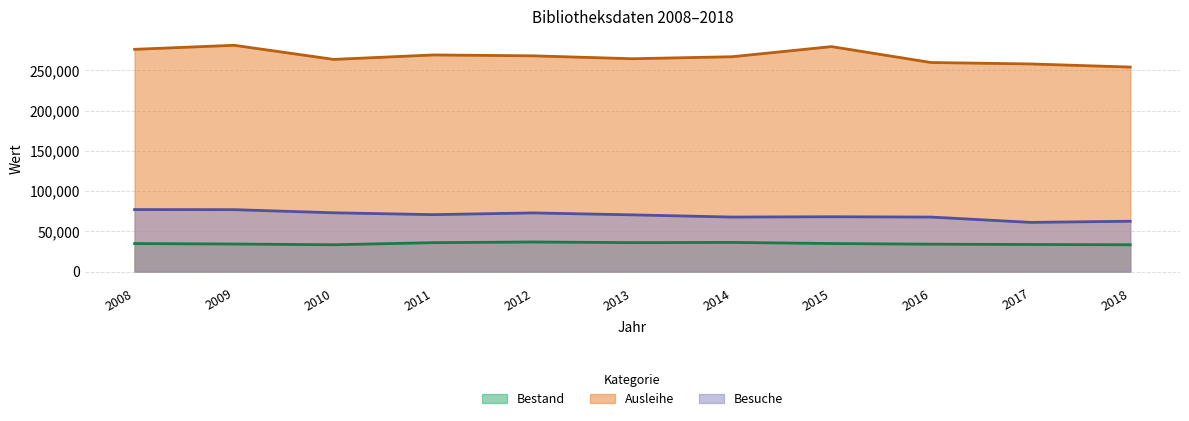

How many values in the Ausleihe series are below 266829?

5